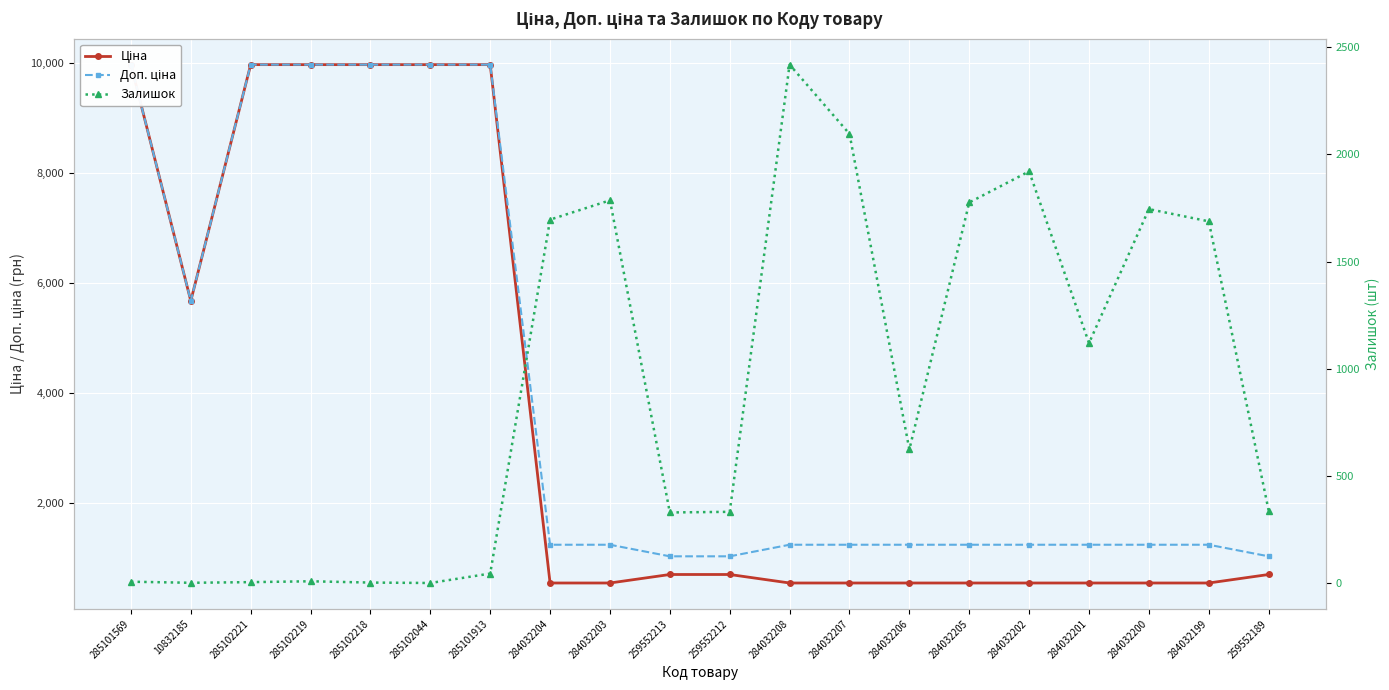

What position from the left is 284032202?

16